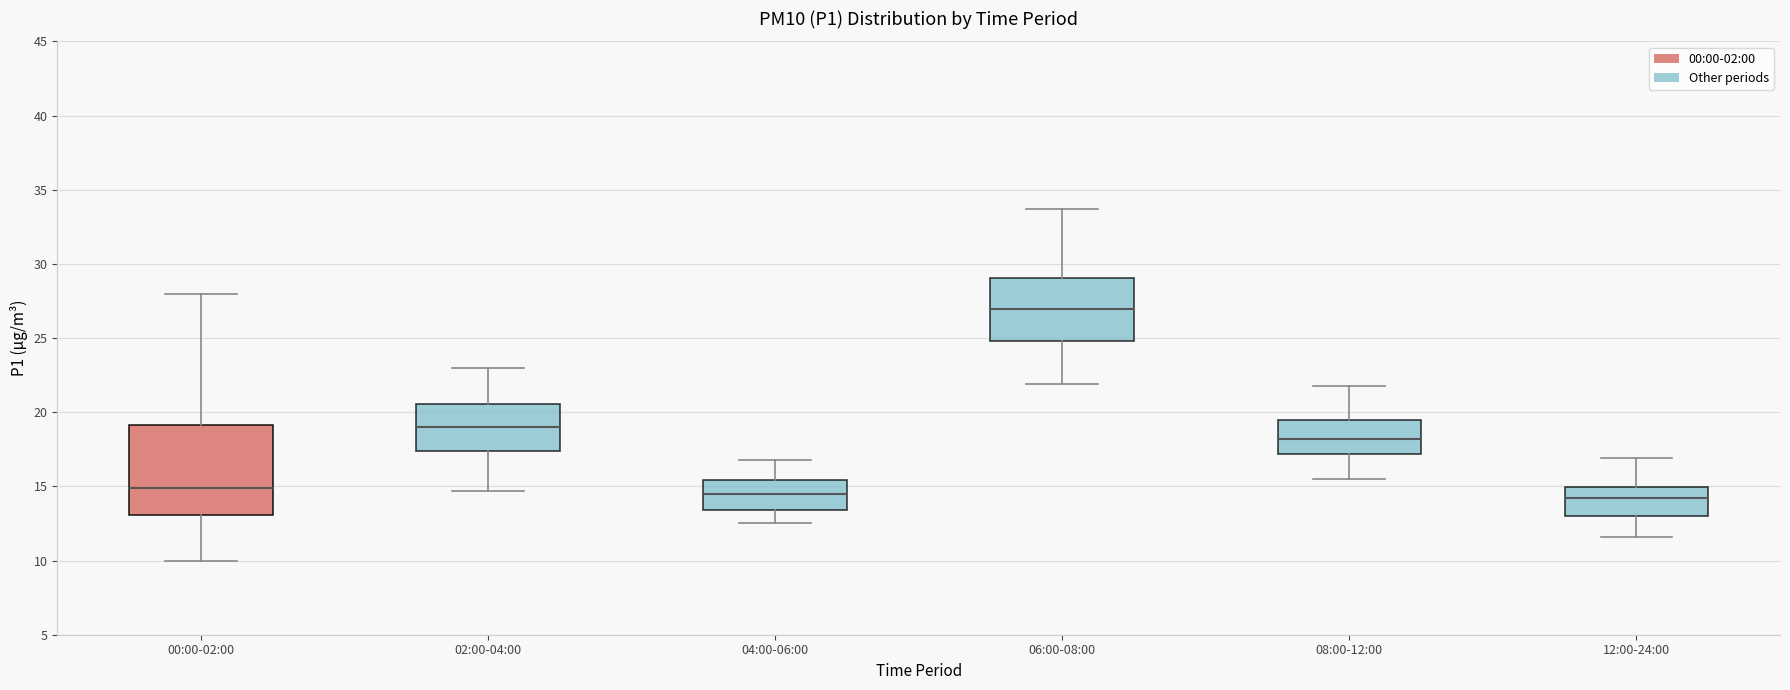

Which box is the tallest, from its lower edge to its upper edge?

00:00-02:00